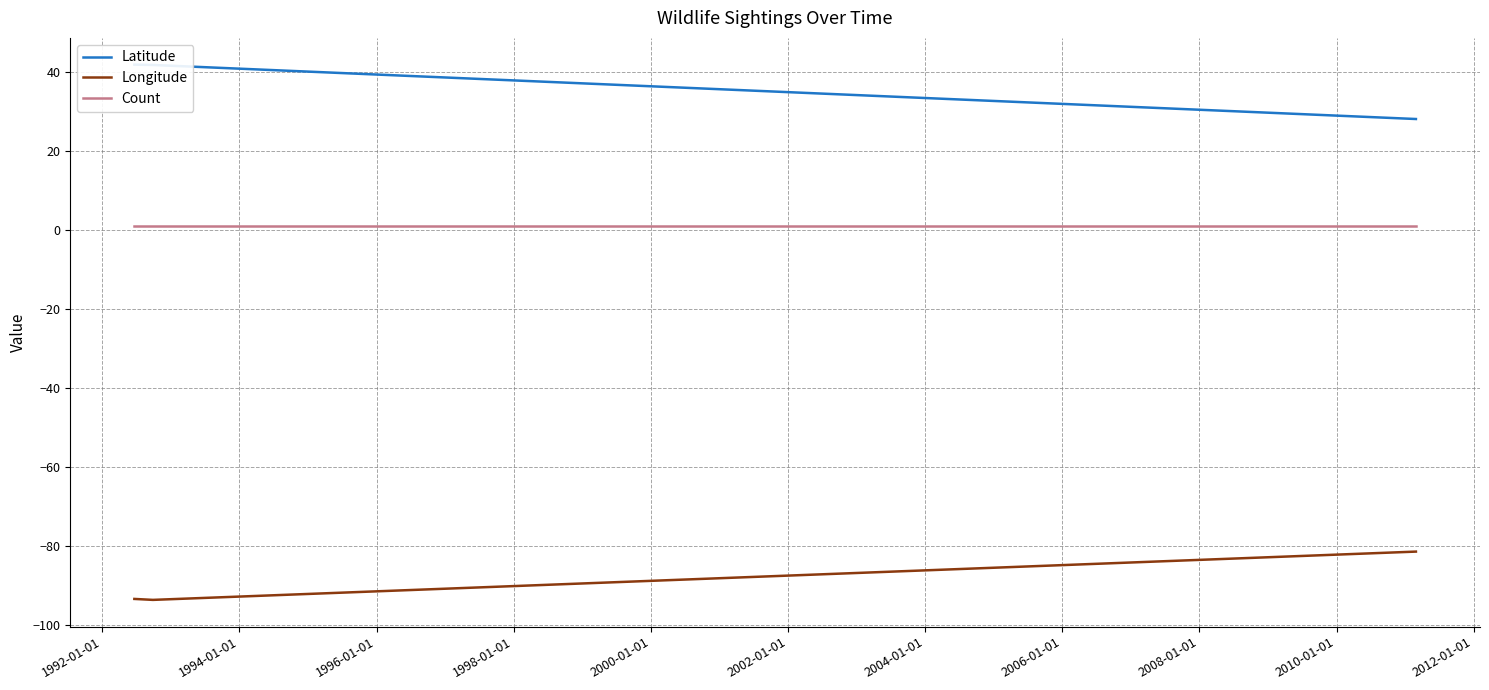

The Count series shows 1.7 at 1992-01-01. True or false?

False